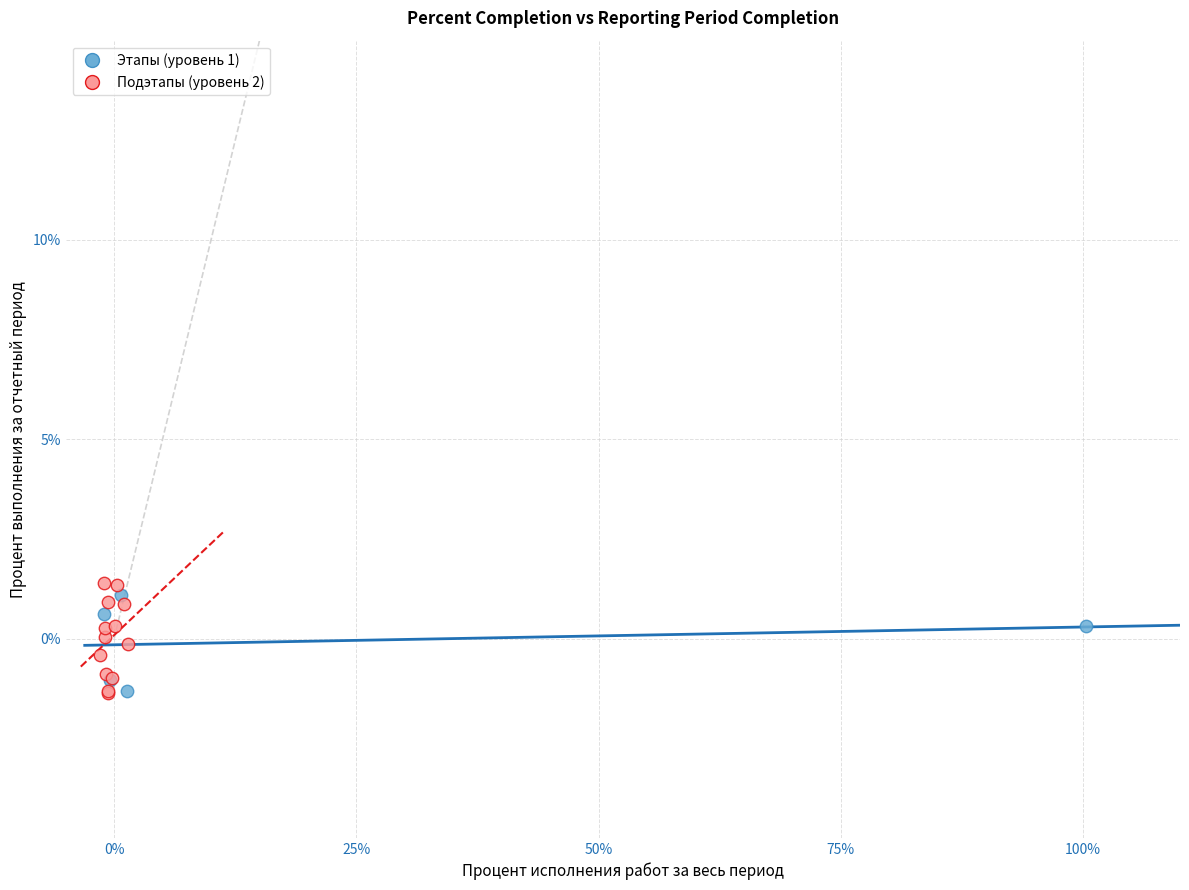

What are all the series names shown in the legend?

Этапы (уровень 1), Подэтапы (уровень 2)